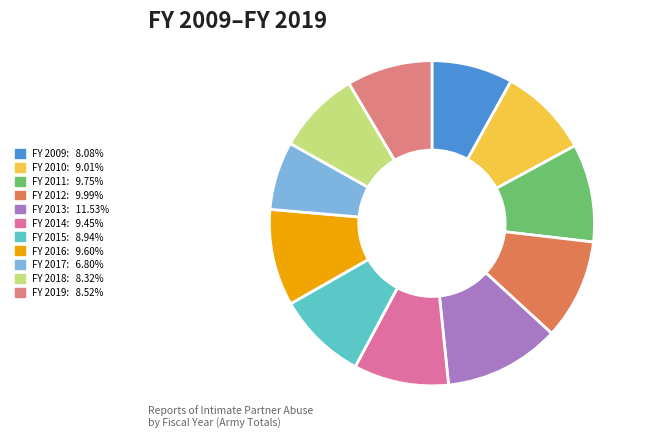

What is the largest slice in the pie chart?

FY 2013